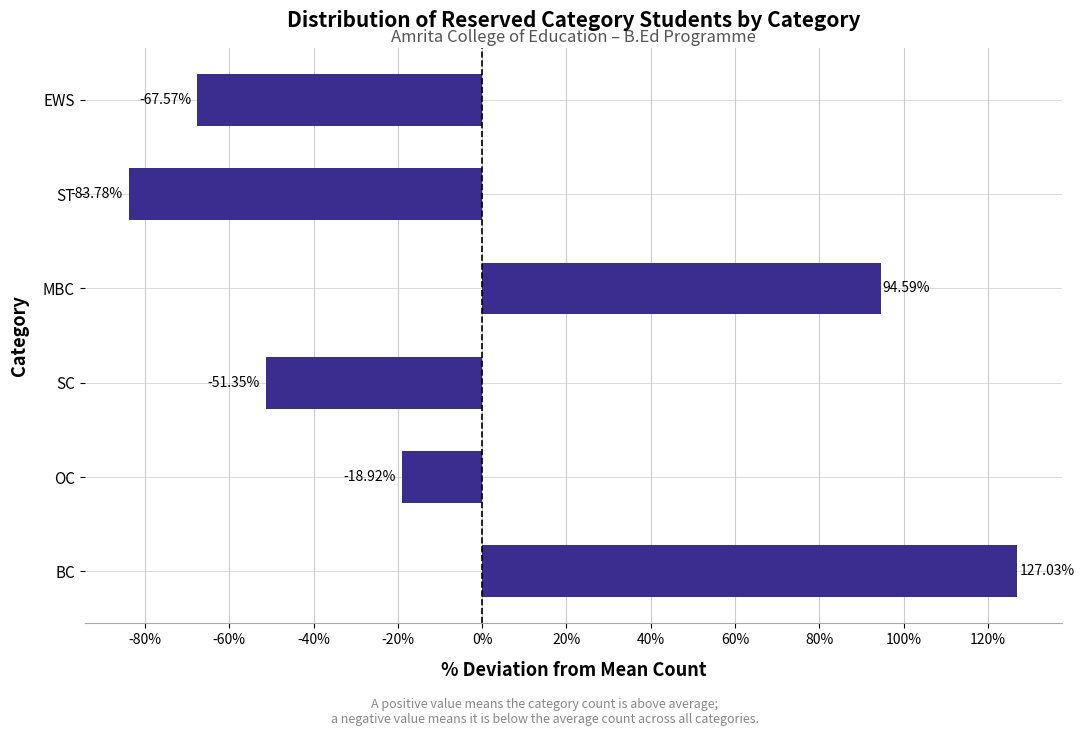

Which has a higher value, MBC or EWS?

MBC